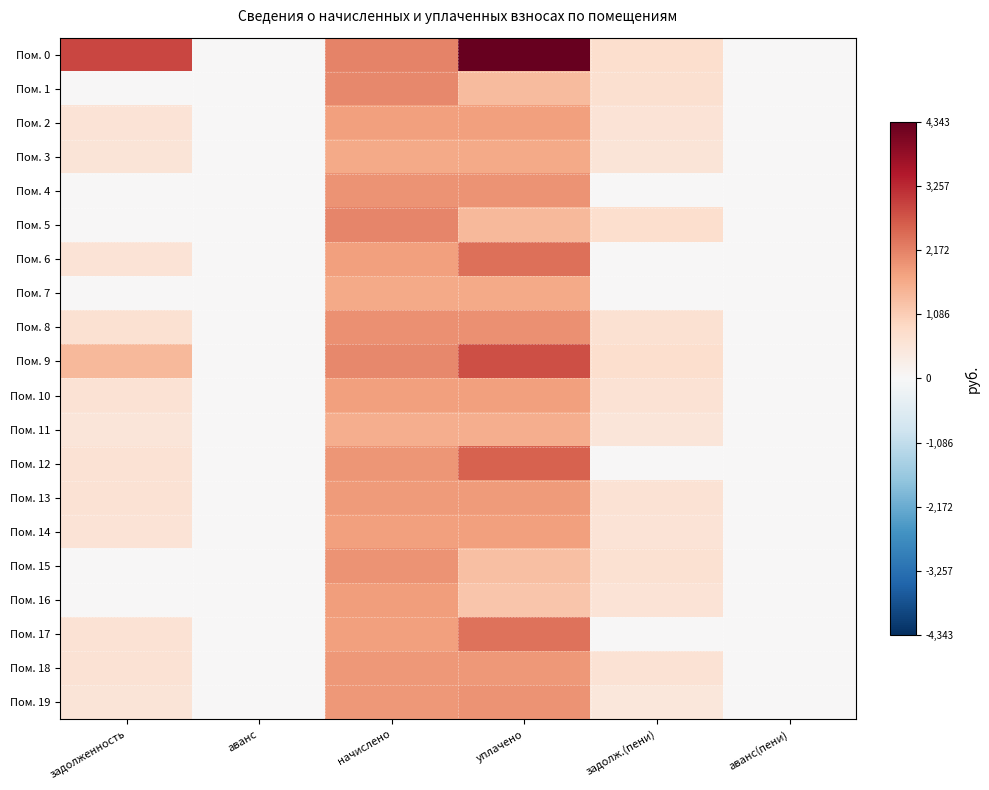

Which series has the largest range (max minus min)?

Пом. 0